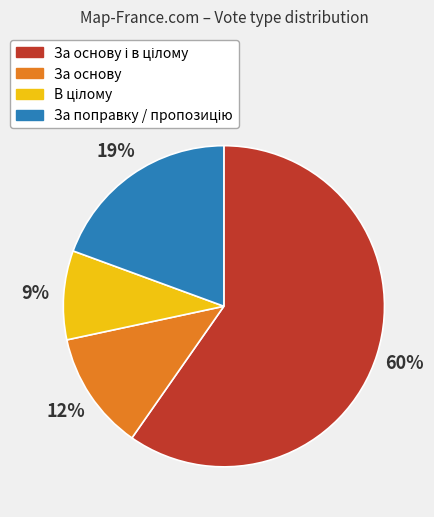

Count the number of slices in the pie.

4